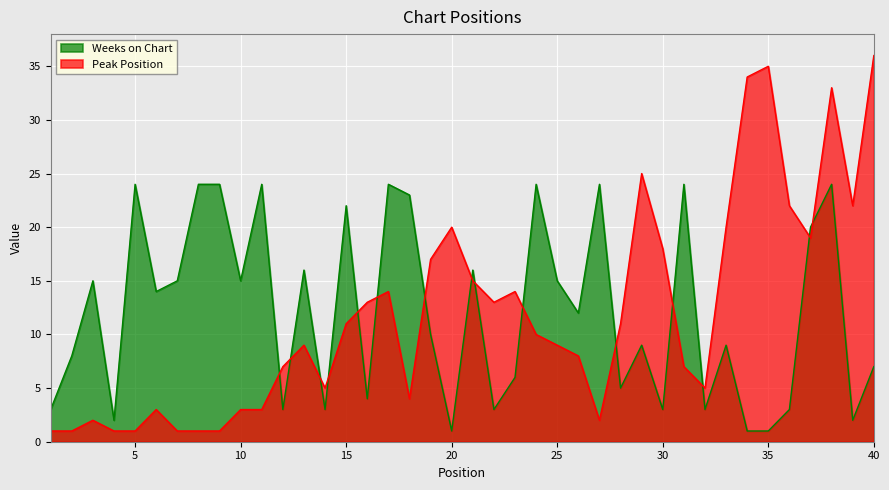

What is the difference between the maximum and minimum values in the Peak Position series?

35